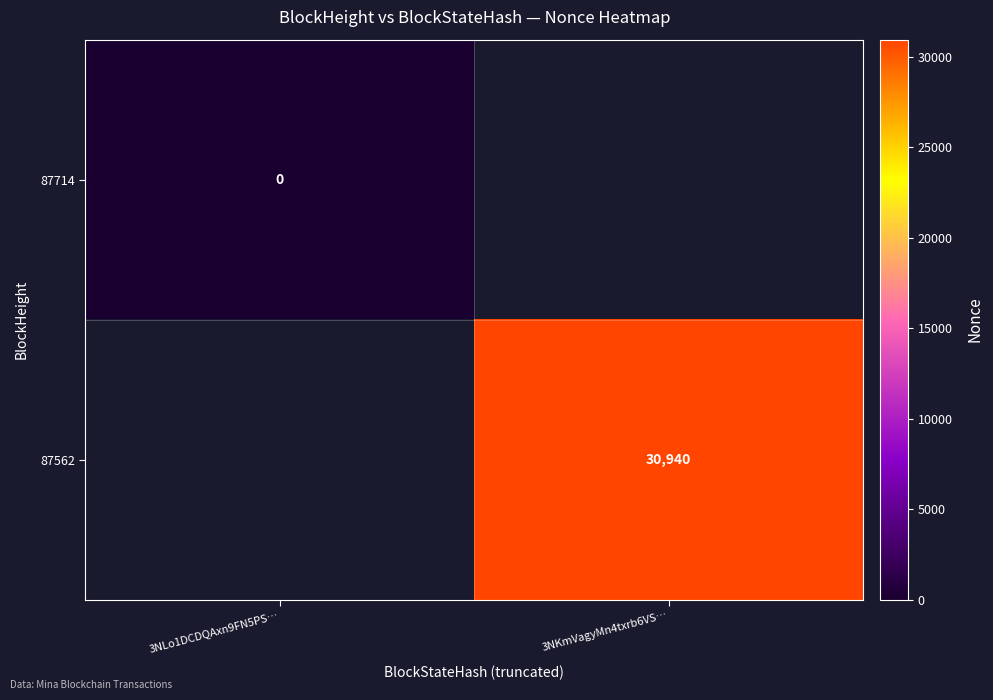

How many distinct data groups are displayed?

2